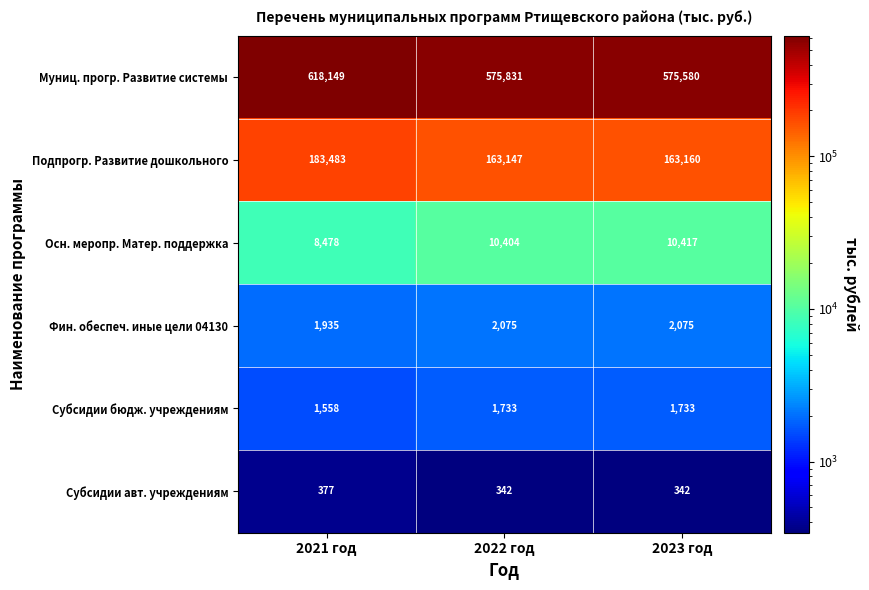

Between 2022 год and 2023 год, which series saw the biggest shift?

Муниц. прогр. Развитие системы